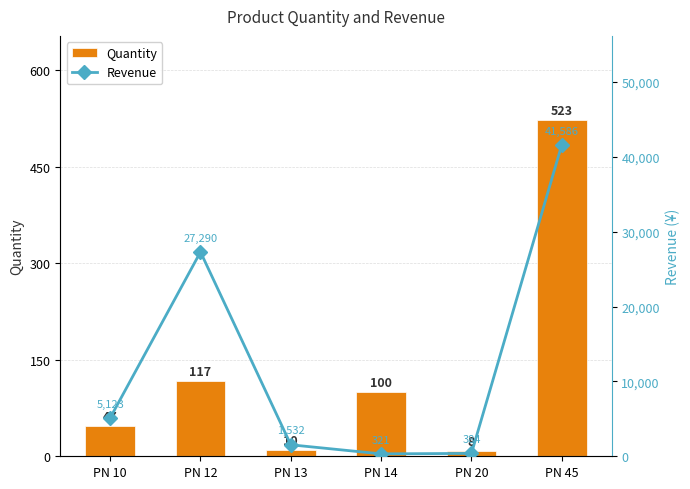

Reading right to left, list all the values displayed in this chart.

Quantity: PN 45=523	PN 20=8	PN 14=100	PN 13=10	PN 12=117	PN 10=47
Revenue: PN 45=41586	PN 20=384	PN 14=321	PN 13=1532	PN 12=27290	PN 10=5123